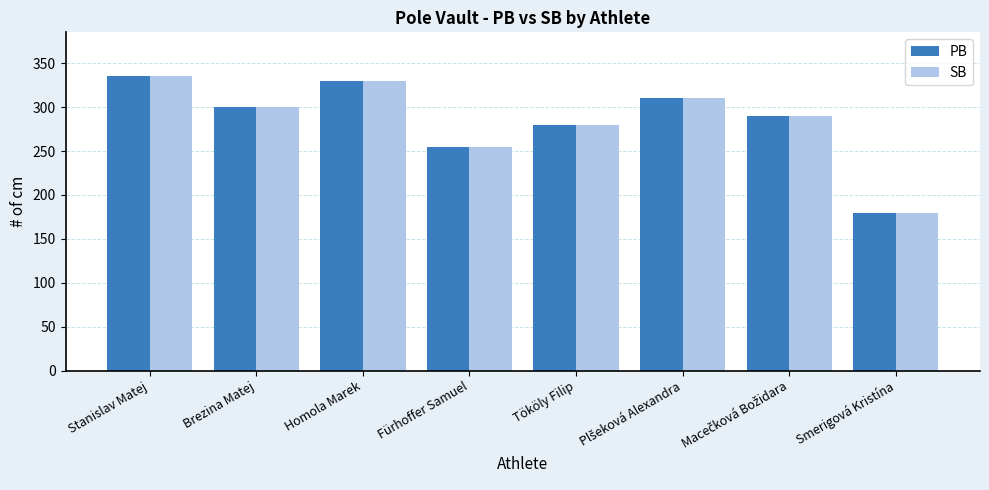

Is it true that SB equals 300 at Brezina Matej?

True